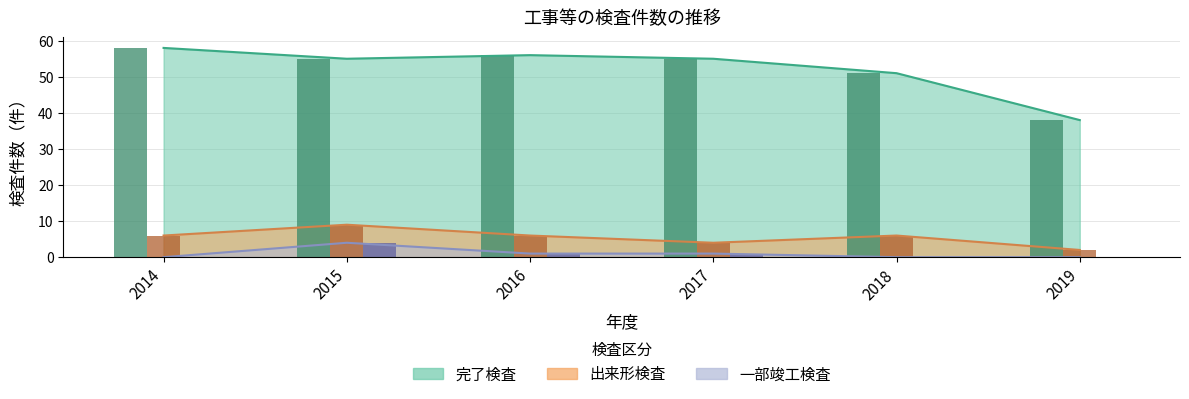

Reading right to left, what are all the values shown in this chart?

完了検査（件）: 2019=38	2018=51	2017=55	2016=56	2015=55	2014=58
出来形検査（件）: 2019=2	2018=6	2017=4	2016=6	2015=9	2014=6
一部竣工検査（件）: 2019=0	2018=0	2017=1	2016=1	2015=4	2014=0